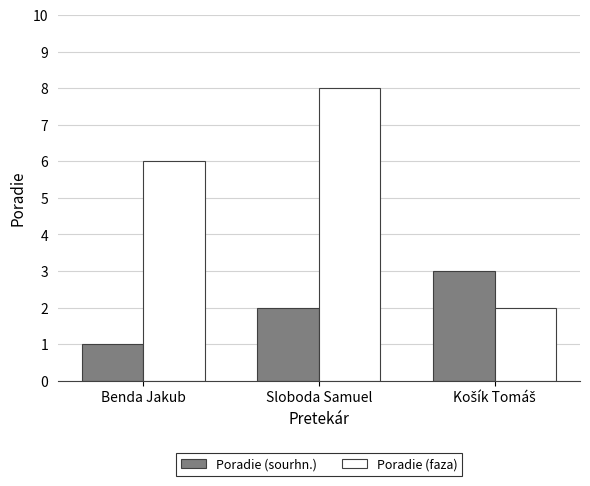

Read the Poradie (sourhn.) value at Sloboda Samuel.

2